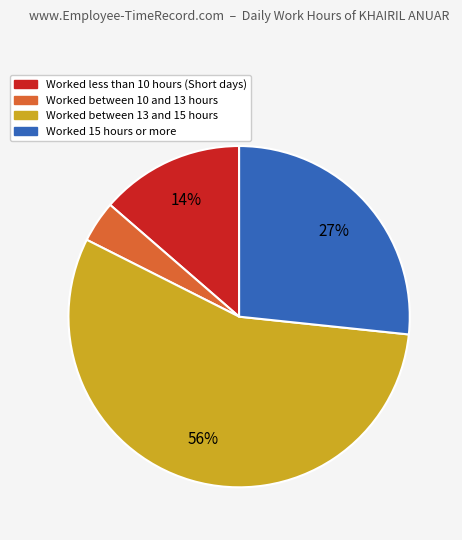

Count the number of slices in the pie.

4